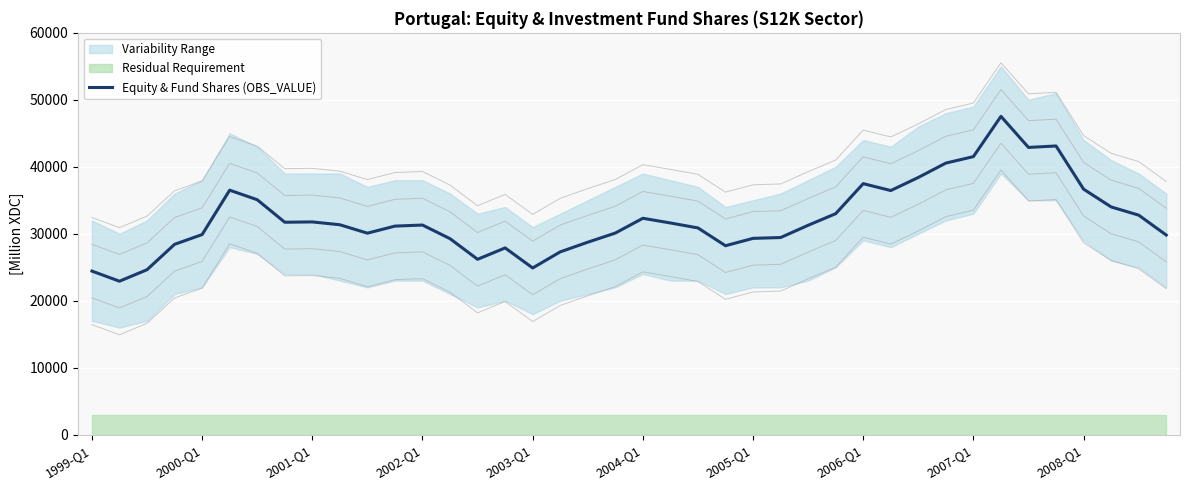

The value at 22 is 30873.1. True or false?

True